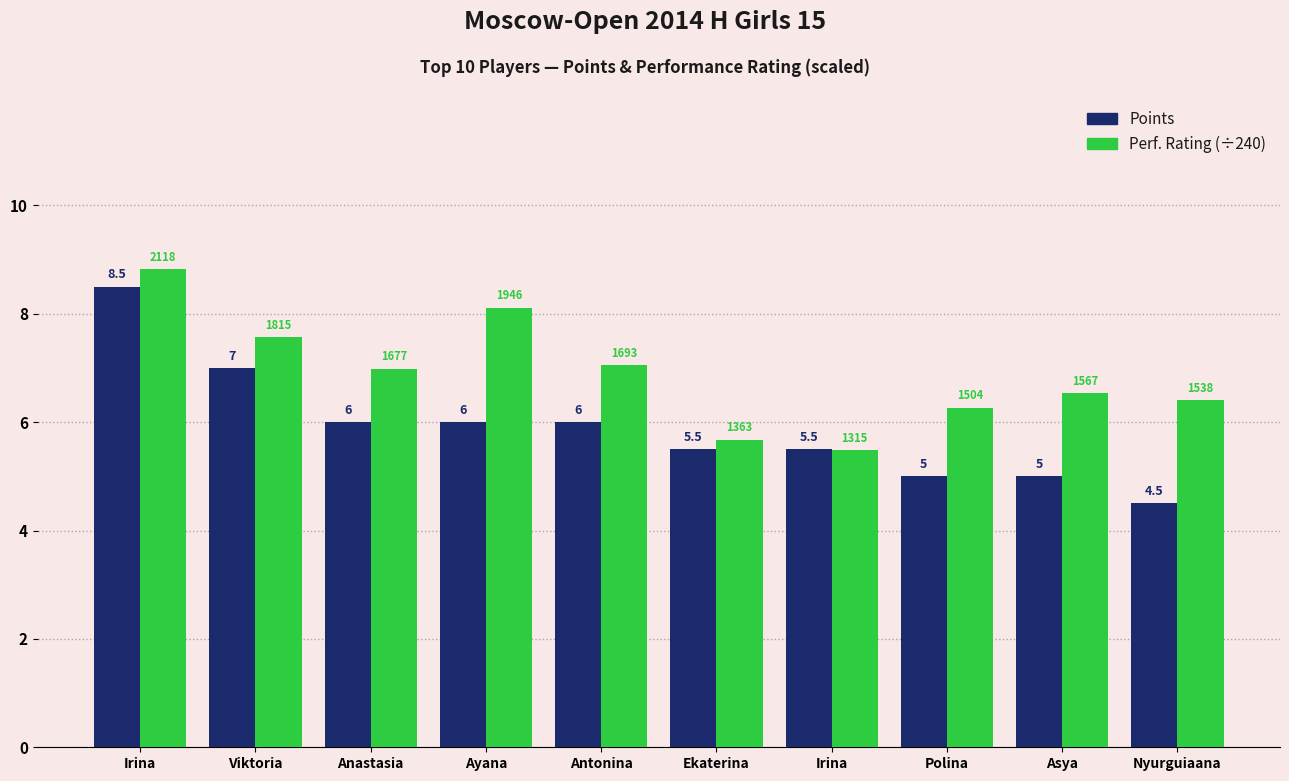

How many bars are there in each group?

2